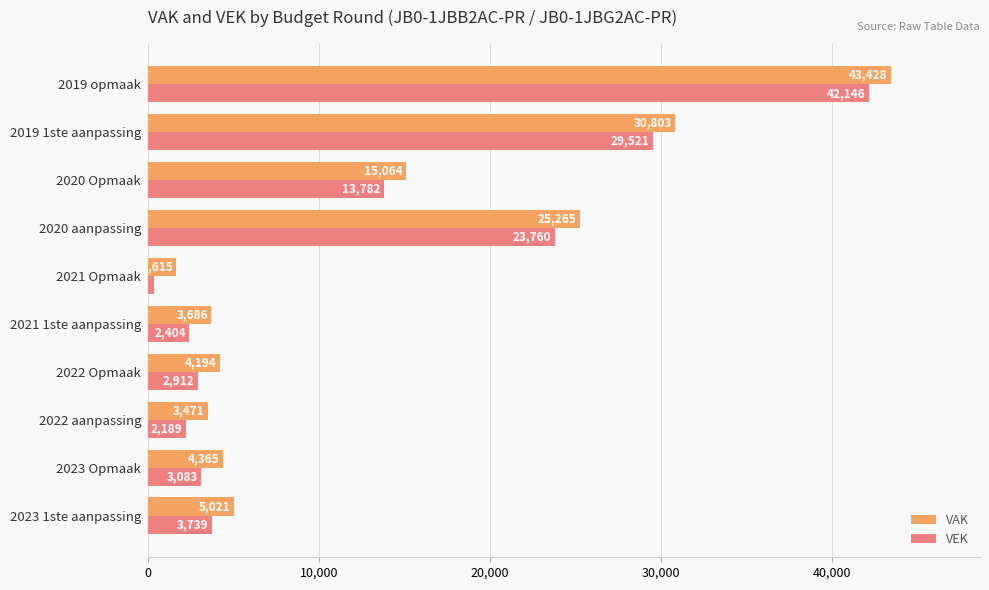

How many data points in VEK are less than 3739?

5